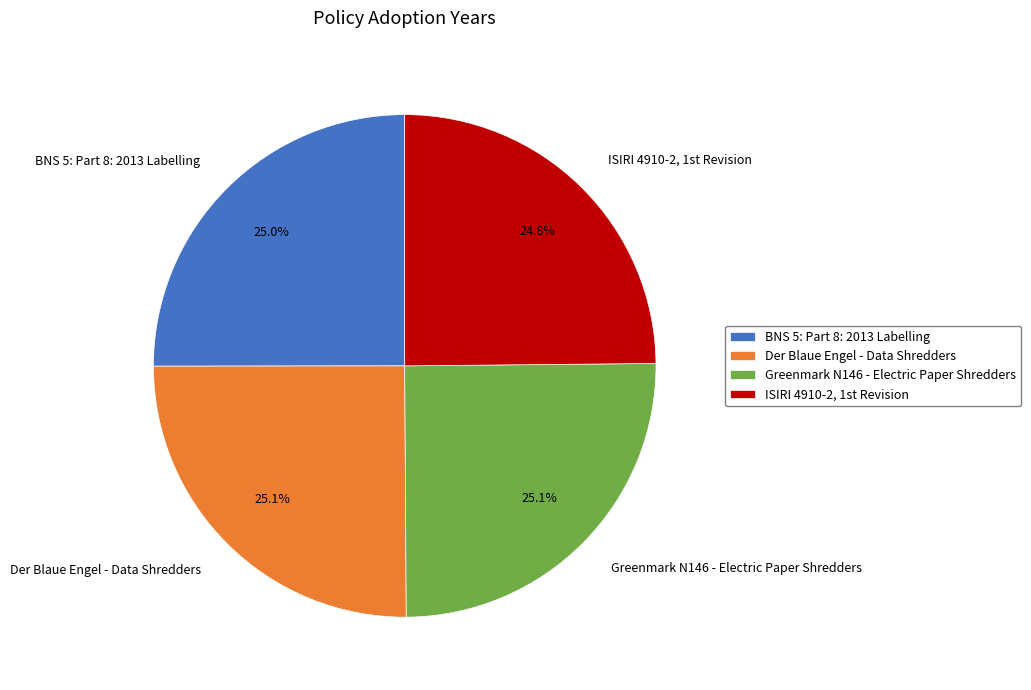

Does any single category account for the majority?

No